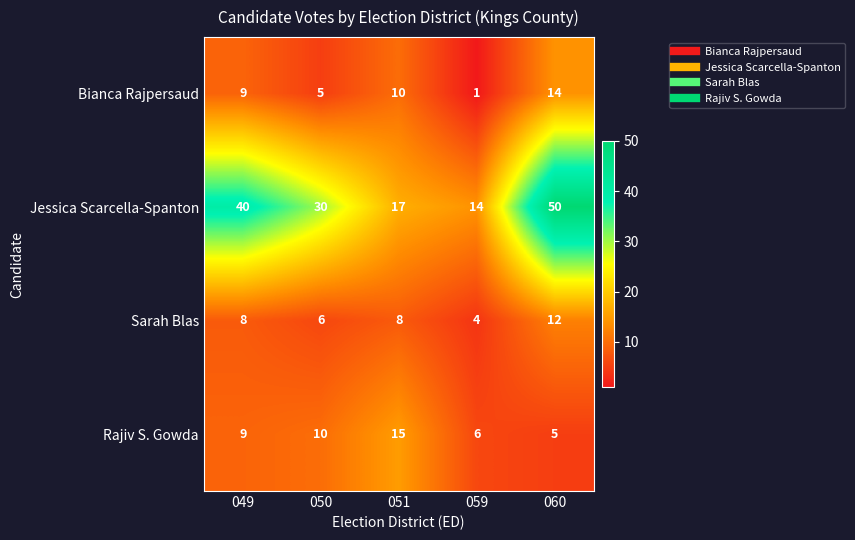

Which series changed the most between 049 and 060?

Jessica Scarcella-Spanton